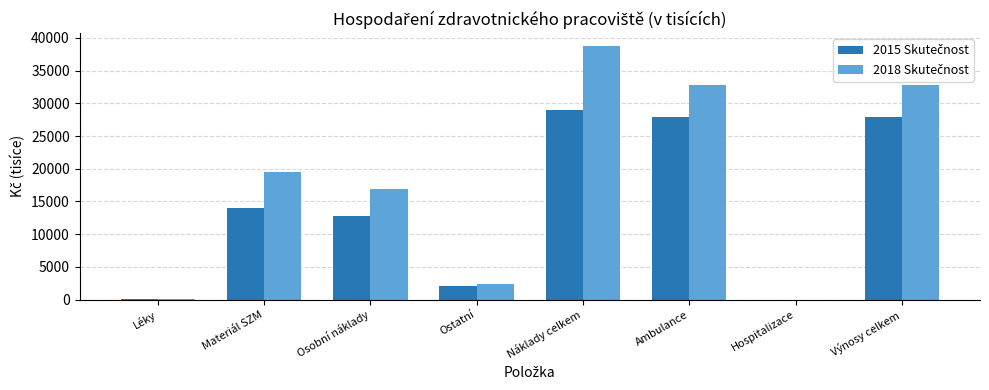

How many categories are shown in the chart?

8